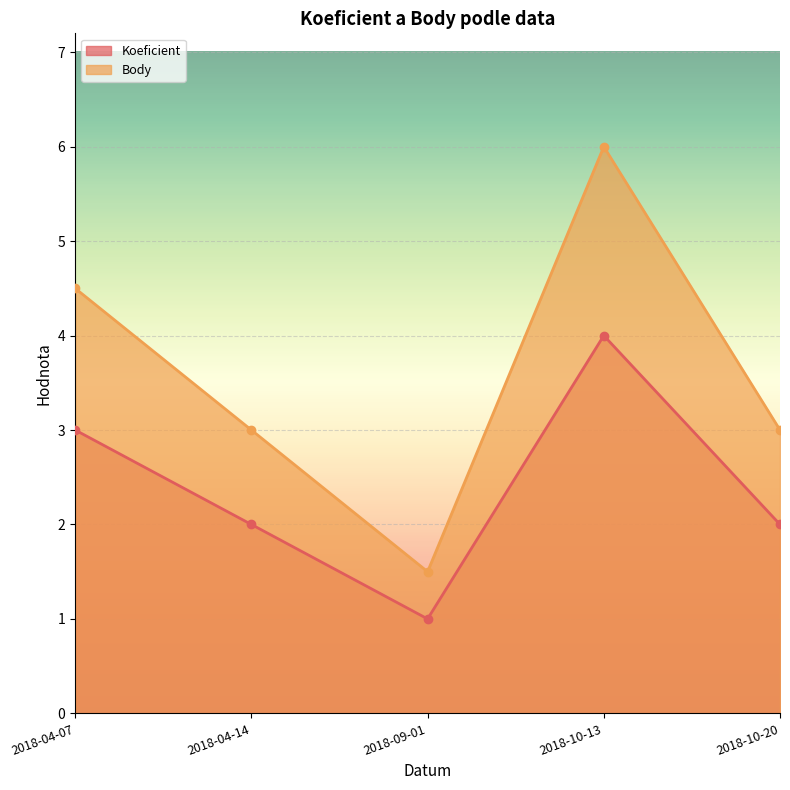

How many data points in Body are above 3?

2